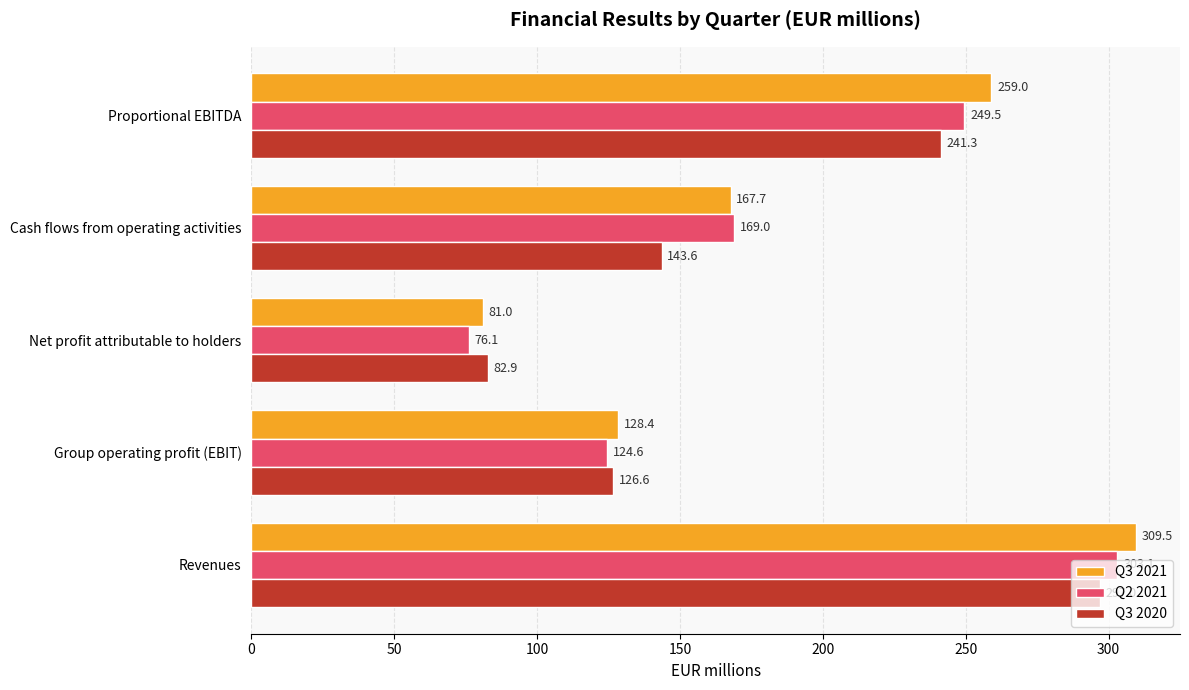

What is the difference between the second highest and second lowest values in the Q3 2021 series?

130.6